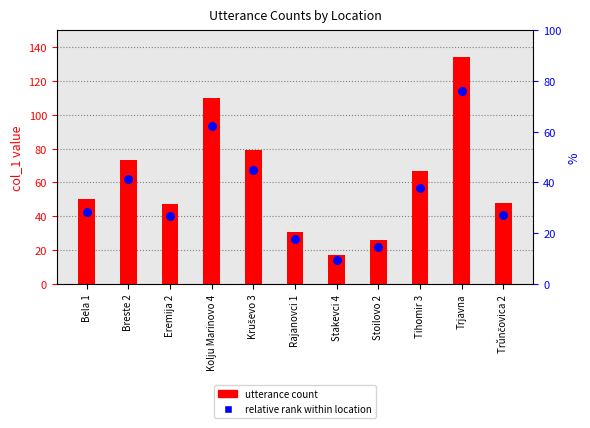

At how many categories does at least one series exceed 21?

10